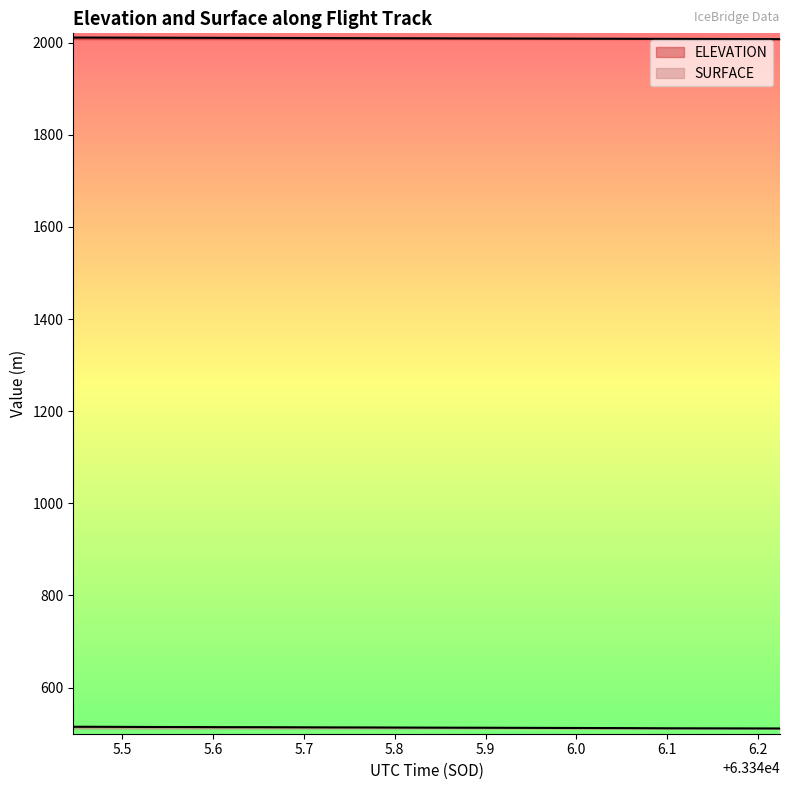

What is the difference between the maximum and minimum values in the SURFACE series?

3.7